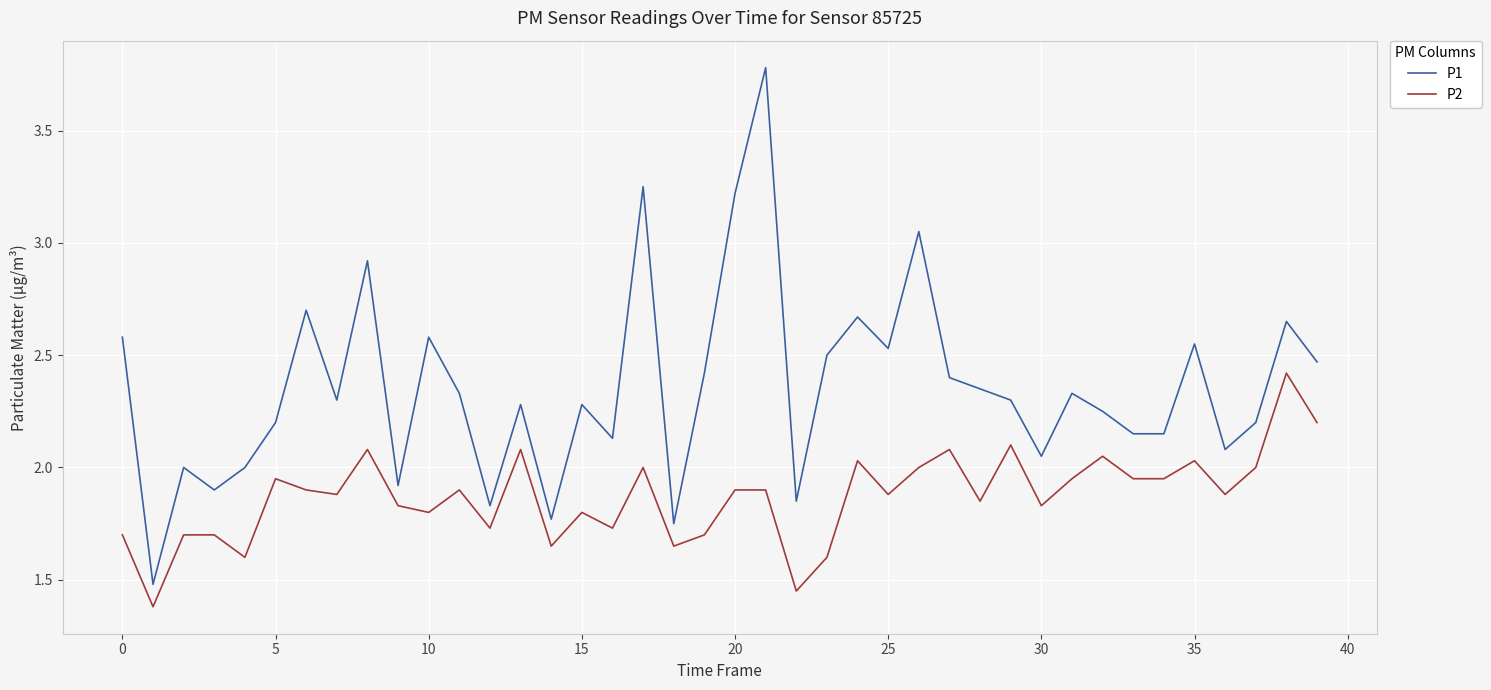

What is the difference between the maximum and minimum values in the P2 series?

1.0